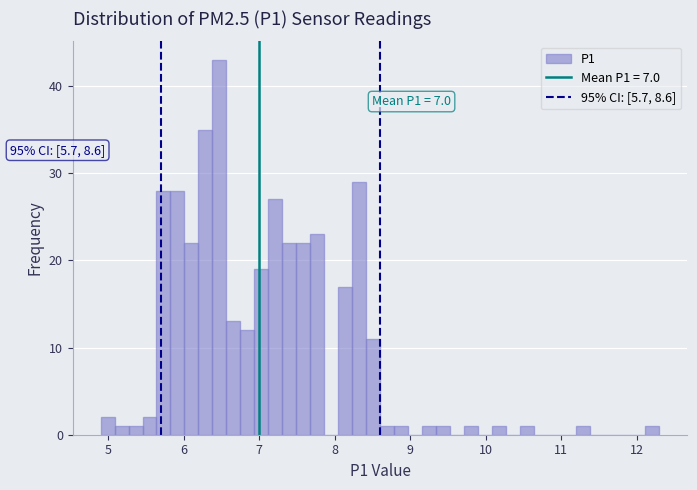

Read against the x-axis, roughly where is the centre of the tallest bar?

6.5